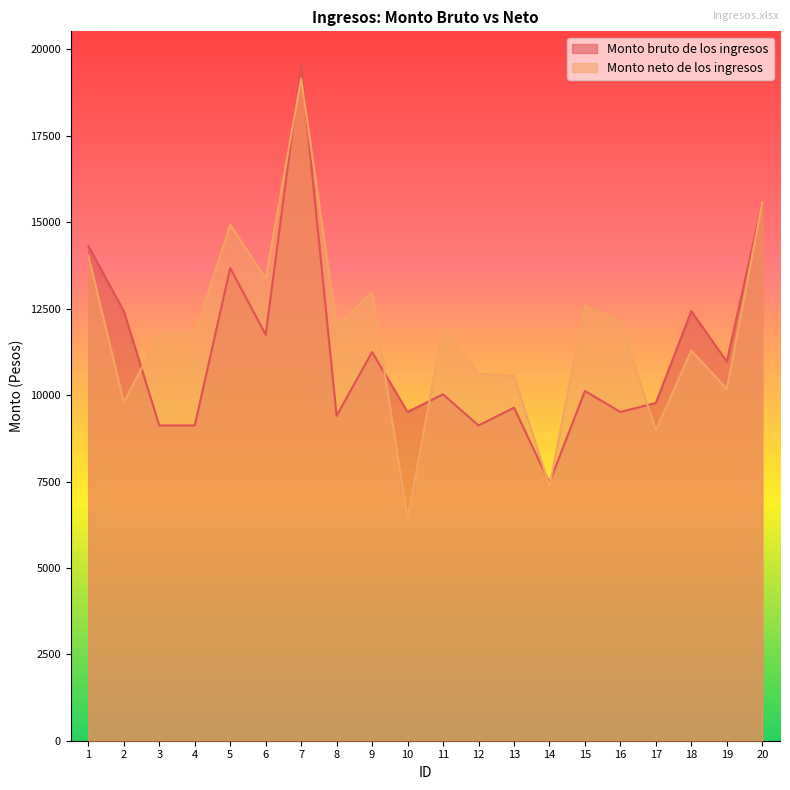

True or false: Monto bruto de los ingresos has more than 0 interior local peaks.

True